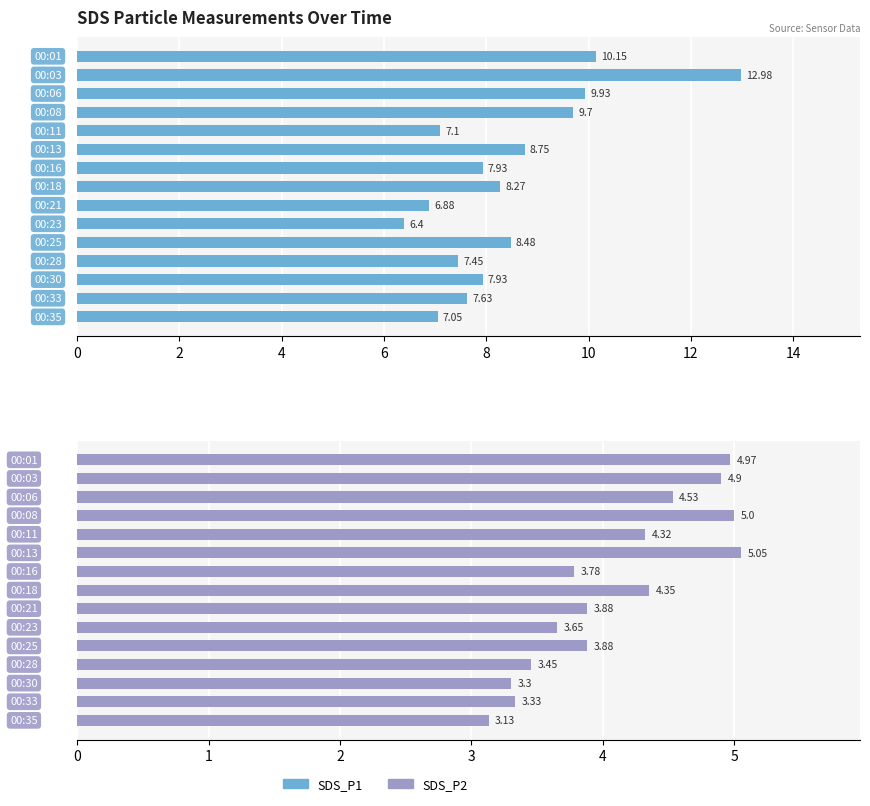

Which series has the widest spread of values?

SDS_P1